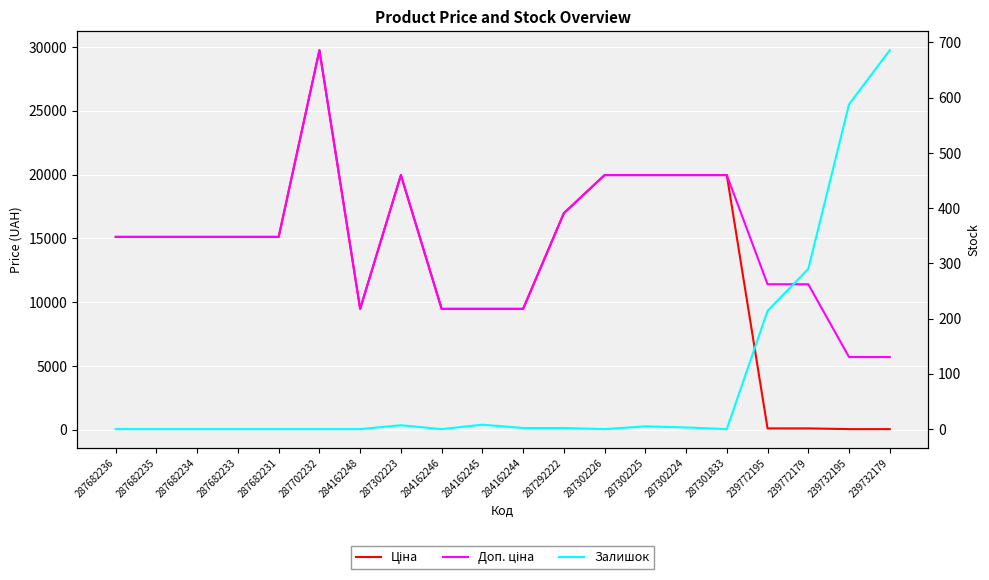

Reading left to right, transcribe all the data shown in this chart.

Ціна: 287682236=15120.0	287682235=15120.0	287682234=15120.0	287682233=15120.0	287682231=15120.0	287702232=29747.2	284162248=9480.1	287302223=19964.2	284162246=9480.1	284162245=9480.1	284162244=9480.1	287292222=16976.3	287302226=19964.2	287302225=19964.2	287302224=19964.2	287301833=19964.2	239772195=114.1	239772179=114.1	239732195=57.0	239732179=57.0
Доп. ціна: 287682236=15120.0	287682235=15120.0	287682234=15120.0	287682233=15120.0	287682231=15120.0	287702232=29747.2	284162248=9480.1	287302223=19964.2	284162246=9480.1	284162245=9480.1	284162244=9480.1	287292222=16976.3	287302226=19964.2	287302225=19964.2	287302224=19964.2	287301833=19964.2	239772195=11410.0	239772179=11410.0	239732195=5705.0	239732179=5705.0
Залишок: 287682236=0.0	287682235=0.0	287682234=0.0	287682233=0.0	287682231=0.0	287702232=0.0	284162248=0.0	287302223=7.0	284162246=0.0	284162245=8.0	284162244=2.0	287292222=2.0	287302226=0.0	287302225=5.0	287302224=3.0	287301833=0.0	239772195=214.0	239772179=290.0	239732195=588.0	239732179=686.0